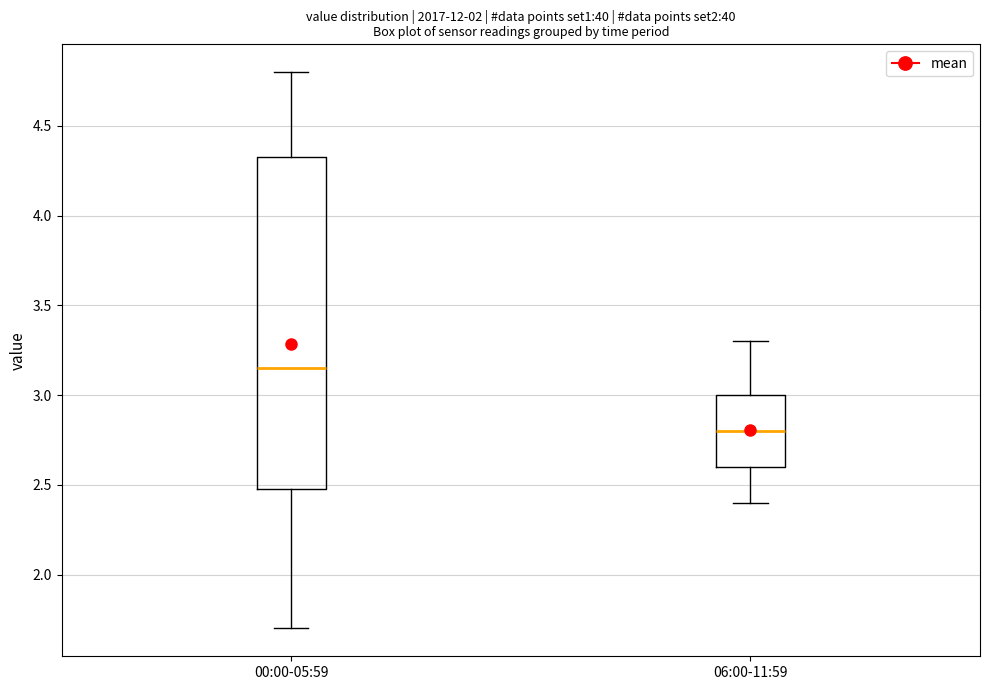

Reading left to right, transcribe this box plot: for each box, give where its median line is, the range the box spans, and where its two whiskers end, as read against the y-axis. The values are not printed on the chart, so give them approximately, as read against the axis.

00:00-05:59: median 3.15, box 2.50 to 4.35, whiskers 1.70 to 4.80
06:00-11:59: median 2.80, box 2.60 to 3.00, whiskers 2.40 to 3.30